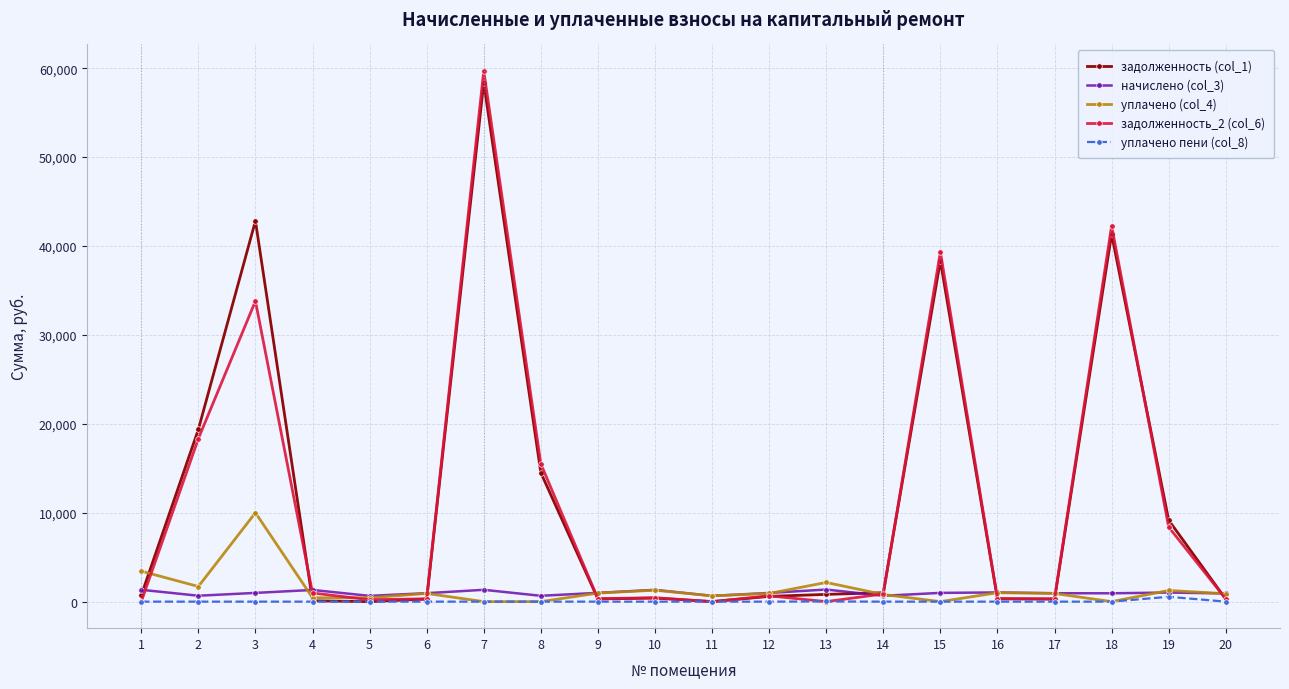

What is the sum of the уплачено (col_4) values at 15 and 5?

433.1